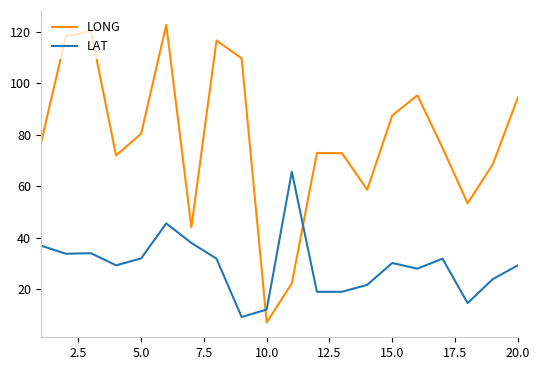

Which series has the widest spread of values?

LONG